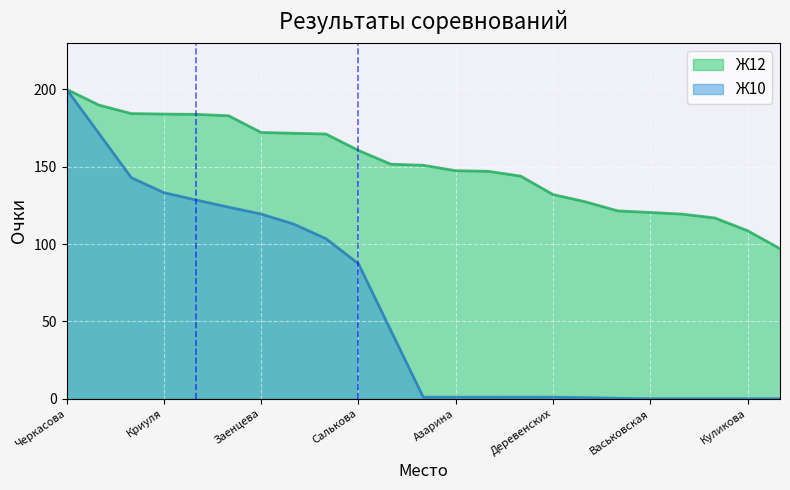

Rank the series at Криуля from highest to lowest value.

Ж12, Ж10